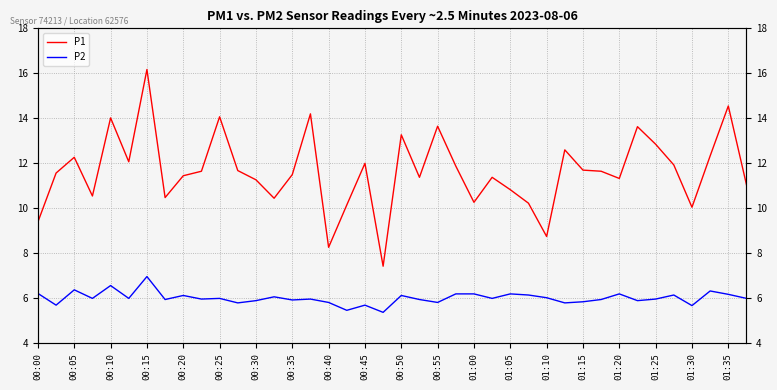

What are all the series names shown in the legend?

P1, P2